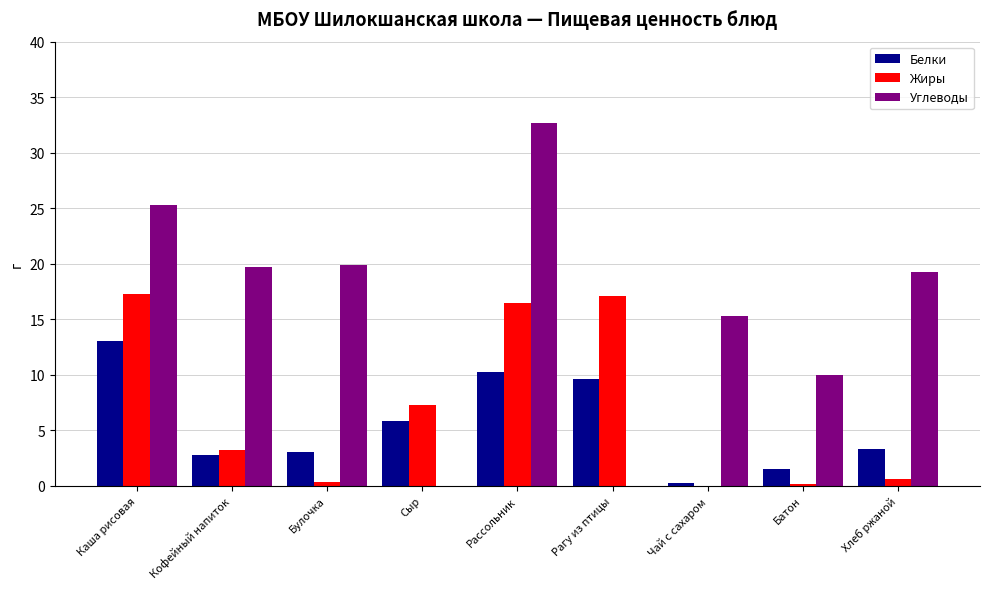

At which label is Жиры closest to 8?

Сыр